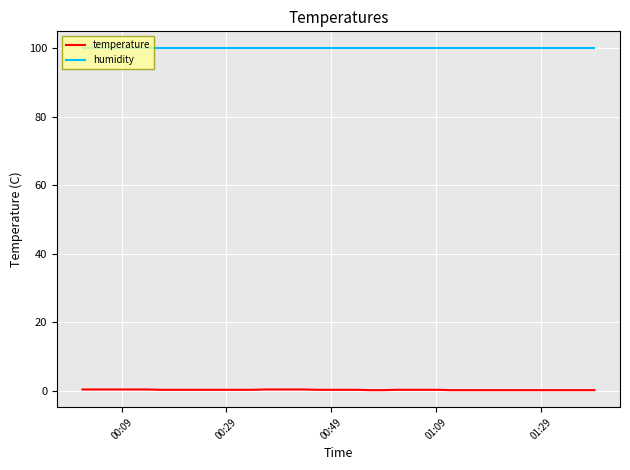

What is the greatest value displayed?

99.9